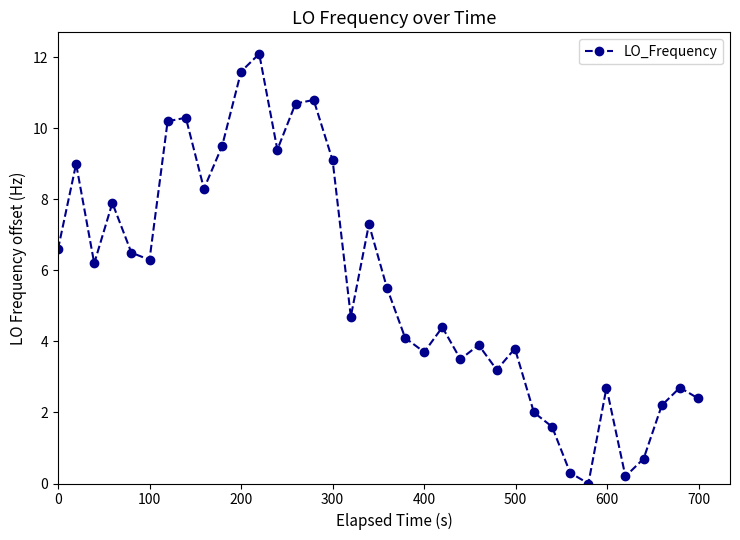

What is the greatest value displayed?

12.1